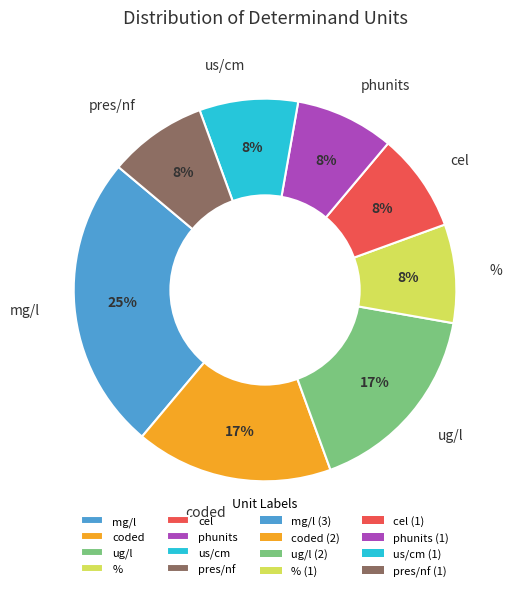

Do % and us/cm together represent more than half of the pie?

No